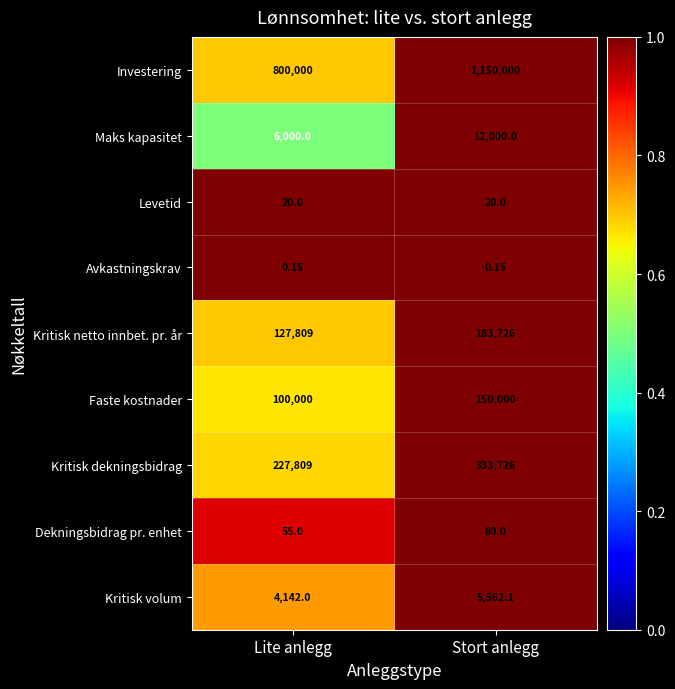

Which series has the largest total across all categories?

Investering